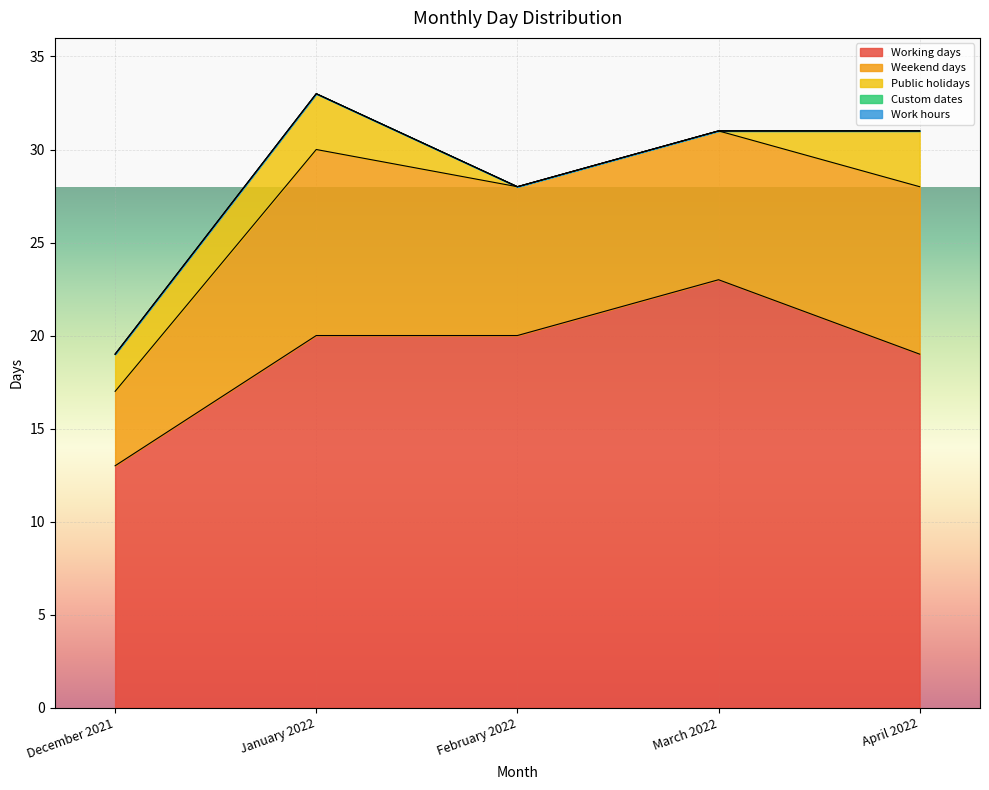

Does the chart display data point markers on the line(s)?

No